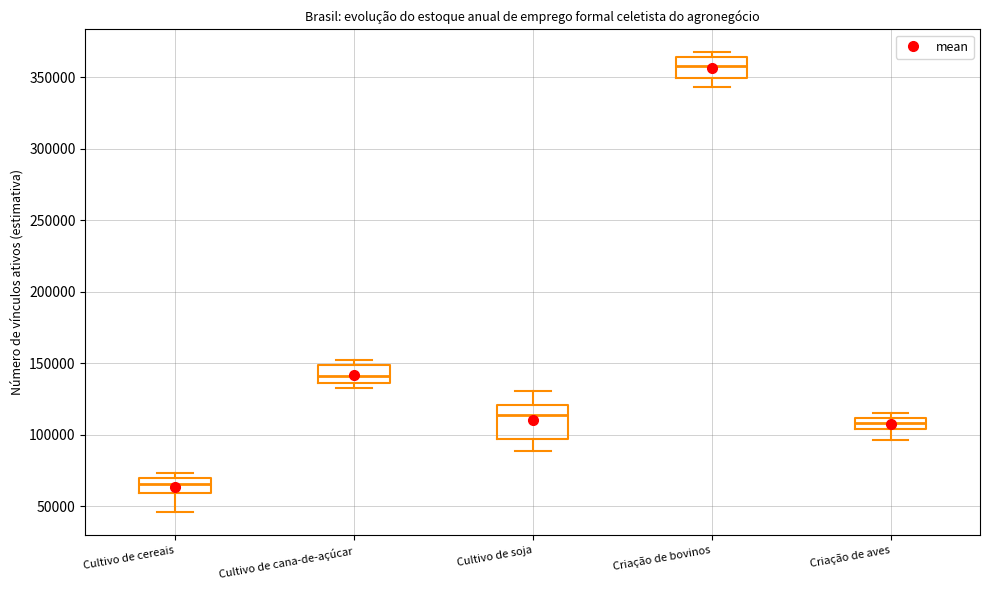

Where does the upper whisker of the box for Cultivo de soja end on the y-axis? The values are not printed on the chart, so give them approximately, as read against the axis.

130000